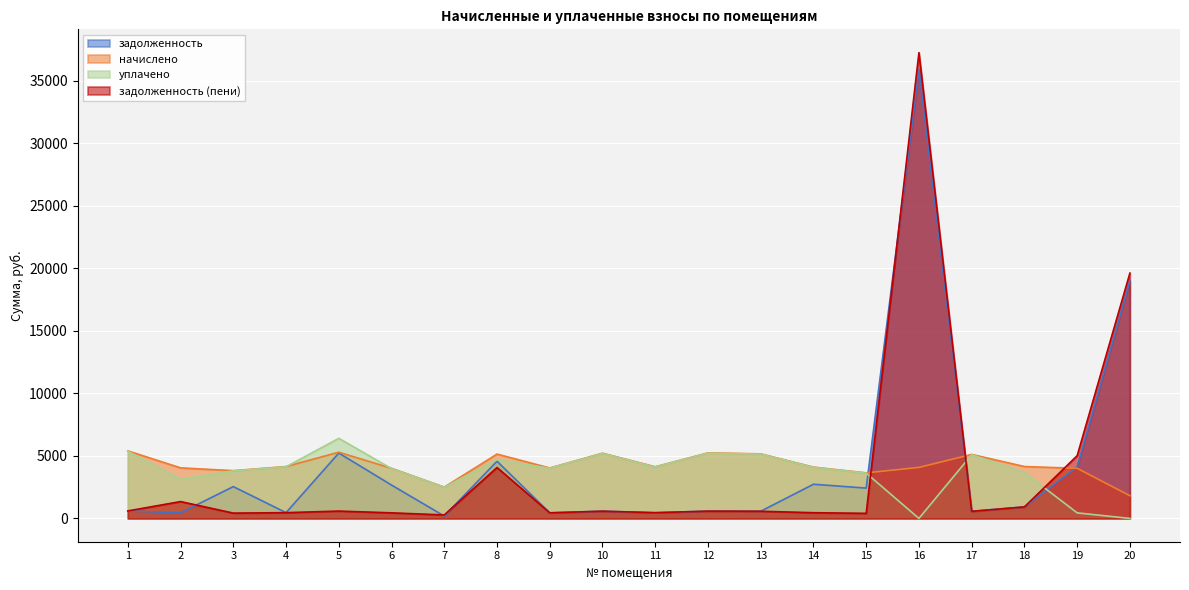

What is the value of the задолженность (пени) point at the 2nd from the left?

1347.3